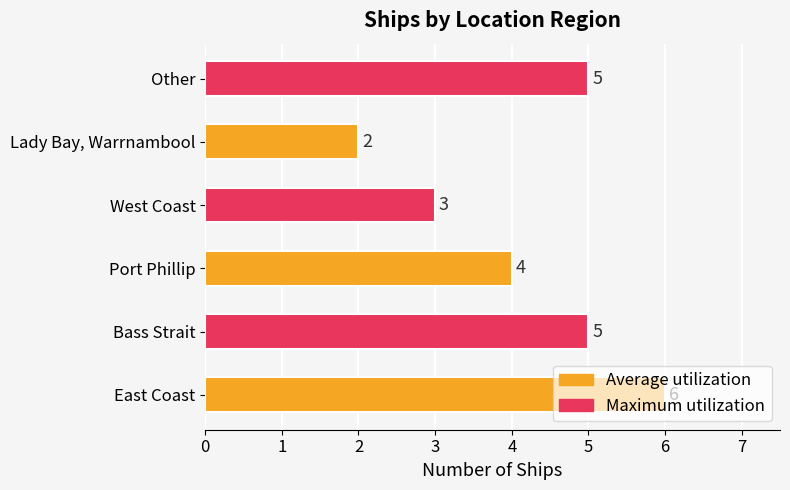

Where is the data nearest to the value 4?

Port Phillip